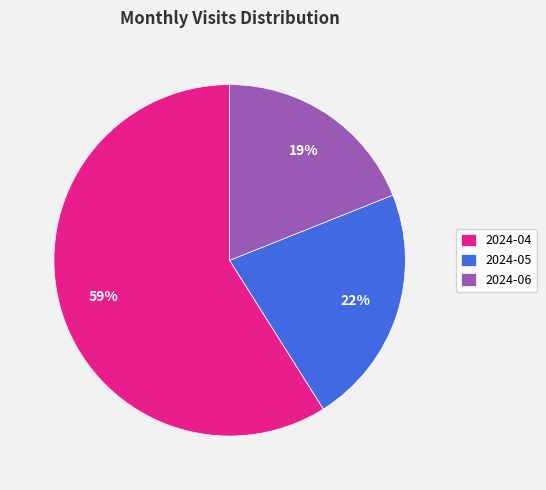

What is the ratio of the value at 2024-04 to the value at 2024-05?

2.7